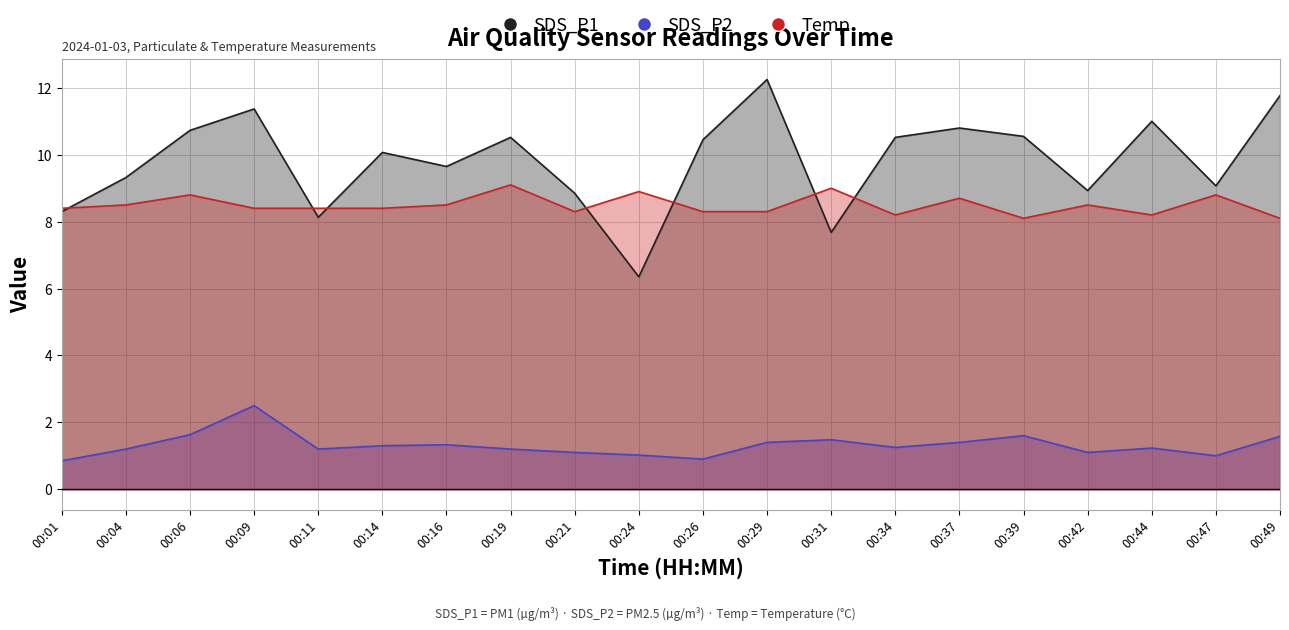

True or false: SDS_P2 and Temp intersect in this chart.

False